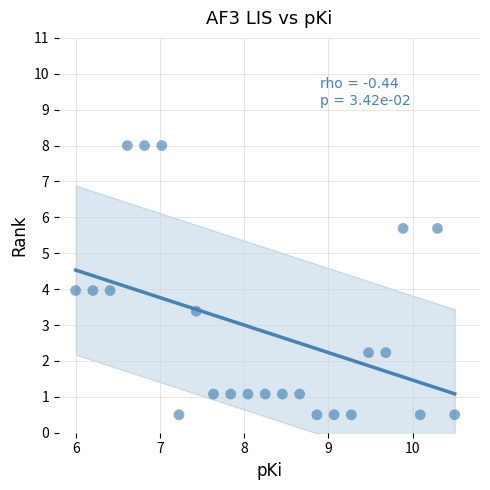

What is the range of Y values (max minus min)?

7.5